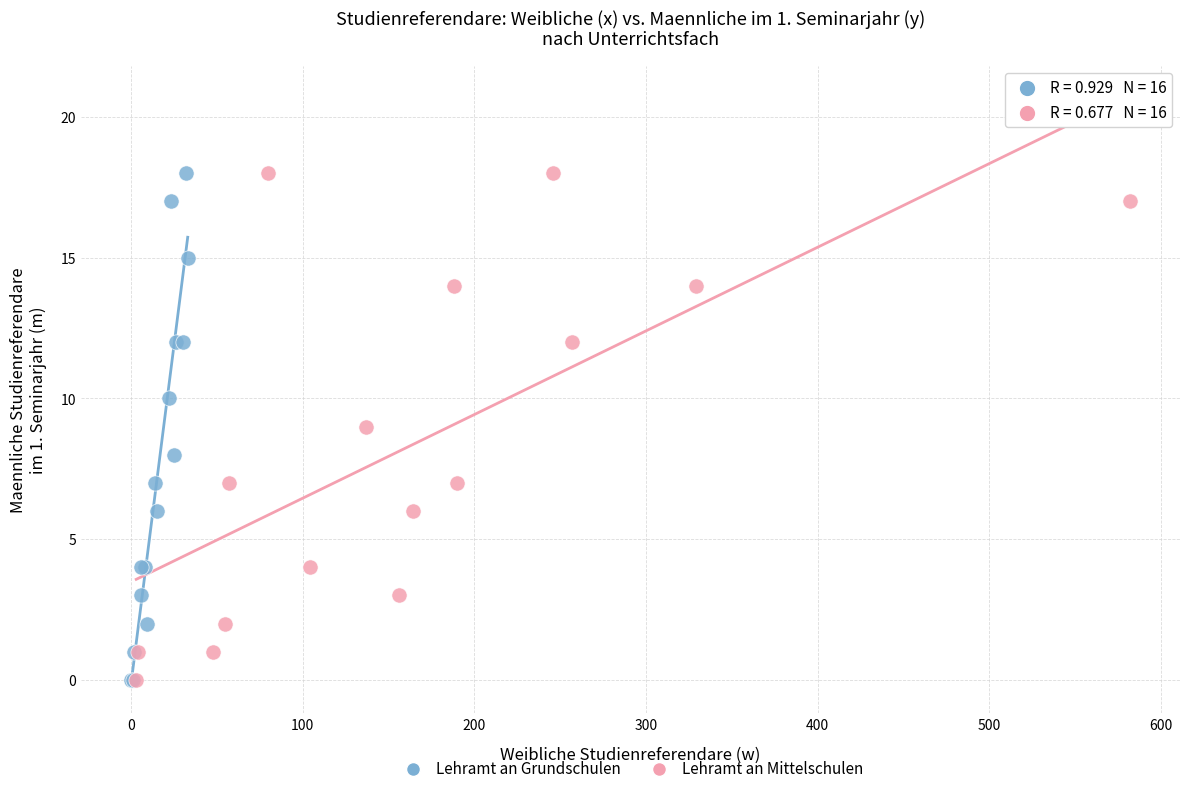

What are all the series names shown in the legend?

Lehramt an Grundschulen, Lehramt an Mittelschulen